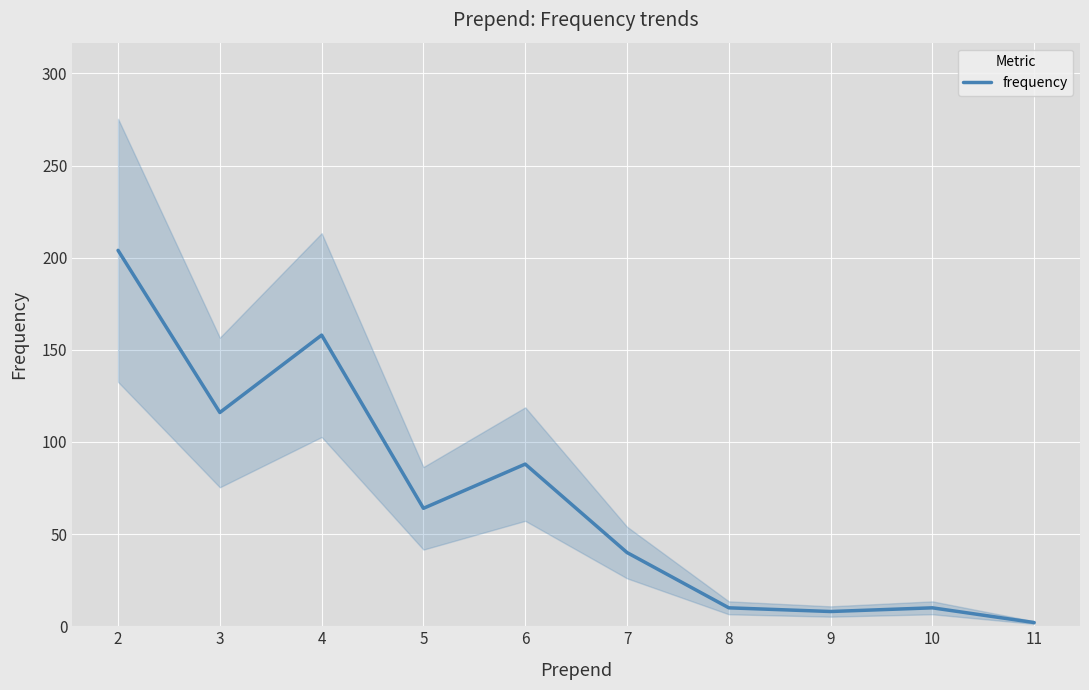

At which category does the data reach its first local peak?

4